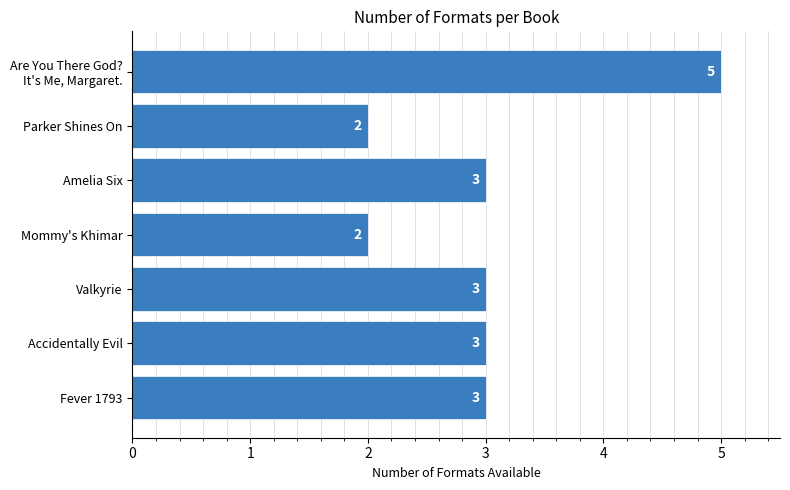

What is the maximum value shown in the chart?

5